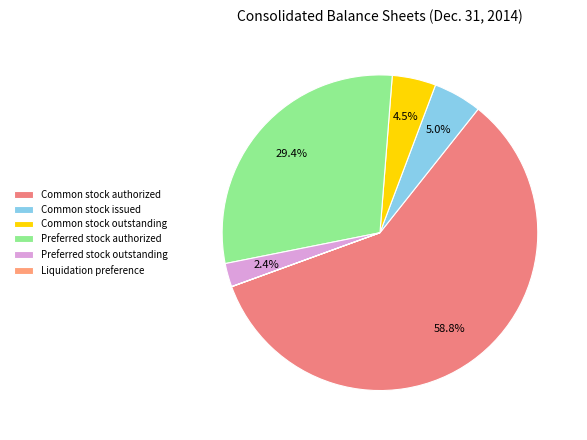

Which has a higher value, Preferred stock authorized or Common stock issued?

Preferred stock authorized